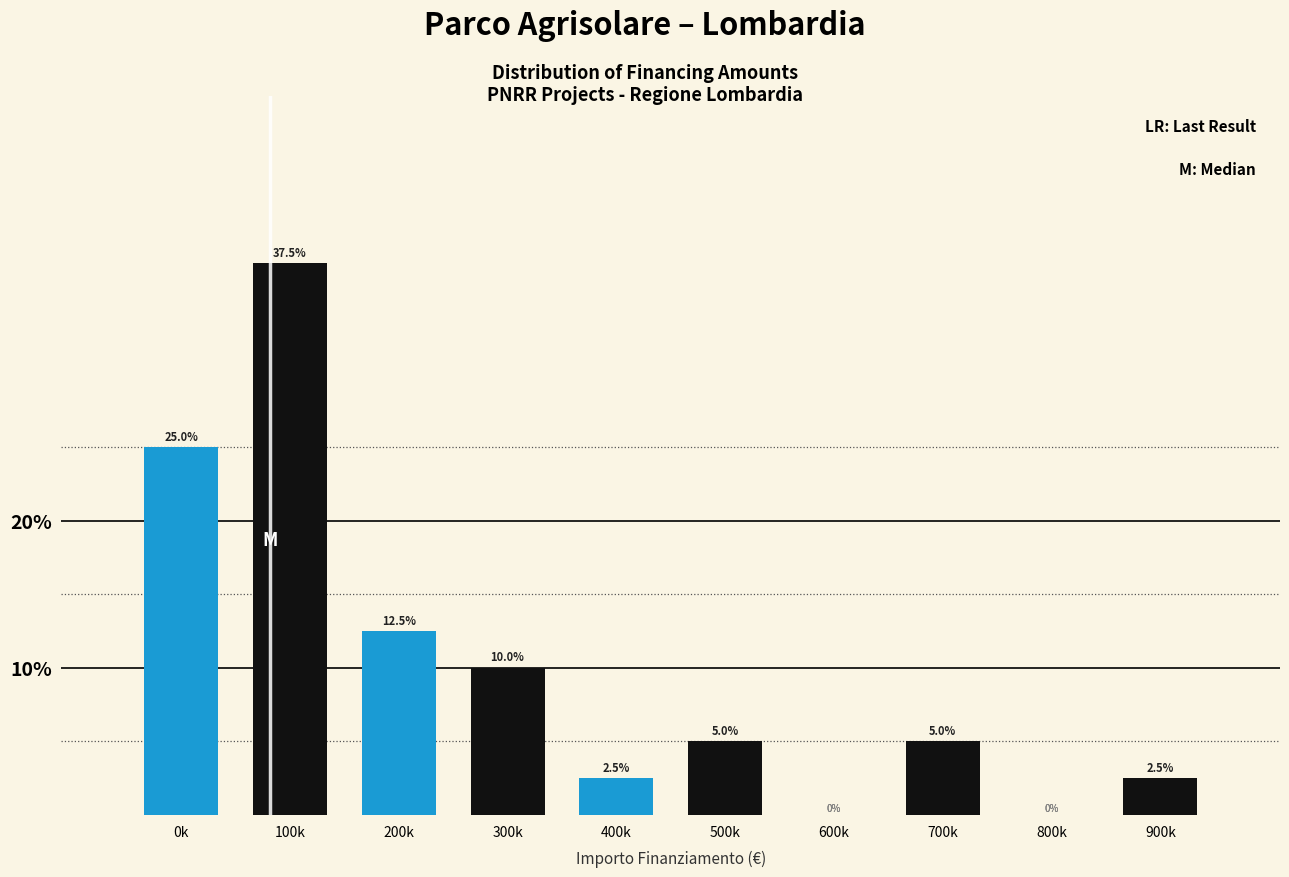

Reading left to right, transcribe all the data shown in this chart.

0k=25.0	100k=37.5	200k=12.5	300k=10.0	400k=2.5	500k=5.0	600k=0.0	700k=5.0	800k=0.0	900k=2.5